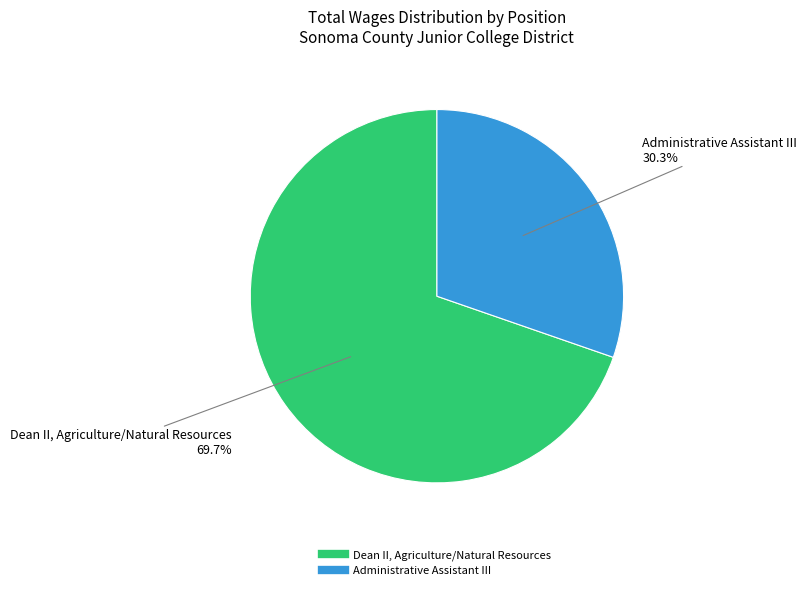

Rank the categories by value from highest to lowest.

Dean II, Agriculture/Natural Resources, Administrative Assistant III